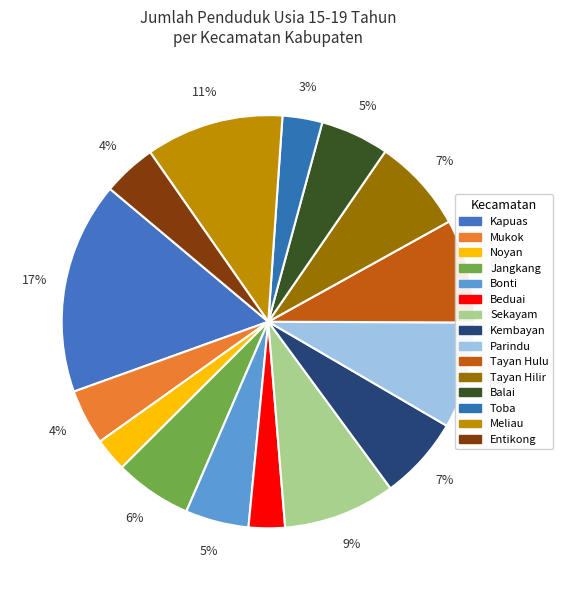

To the nearest percent, what portion does Sekayam represent?

9%